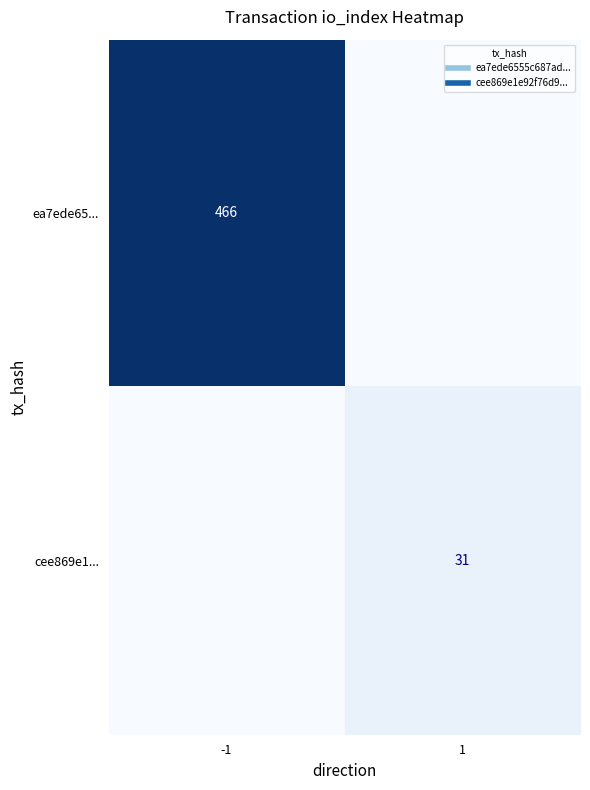

At which category is the sum across all series the highest?

-1